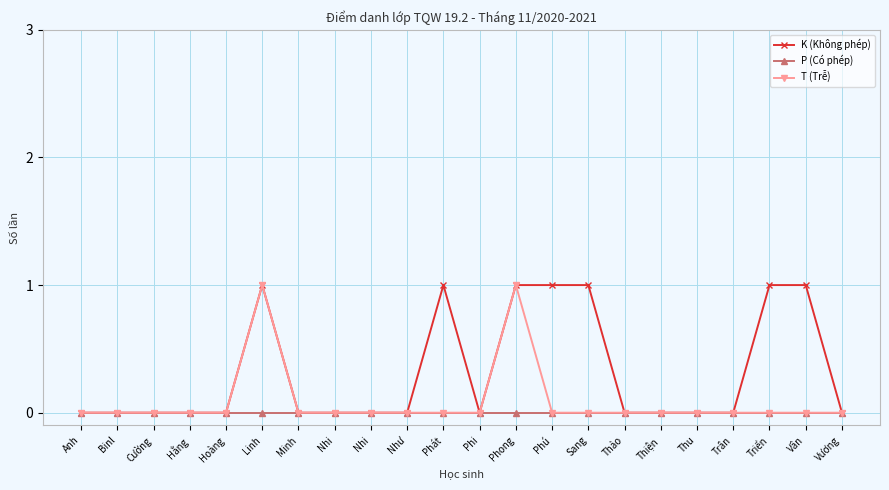

What are all the series names shown in the legend?

K (Không phép), P (Có phép), T (Trễ)